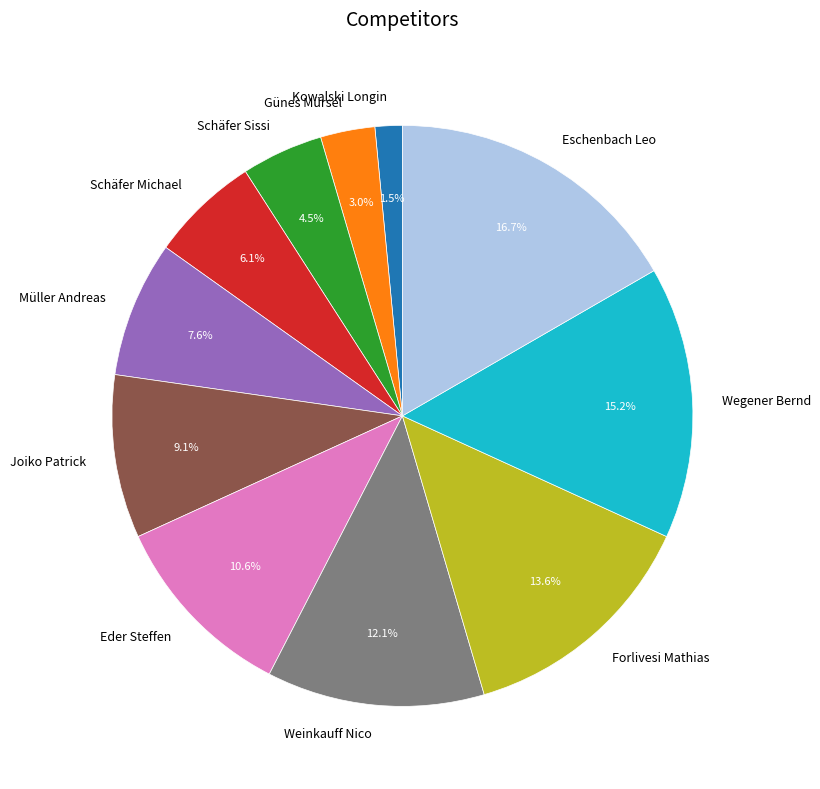

How many slices are in this pie chart?

11